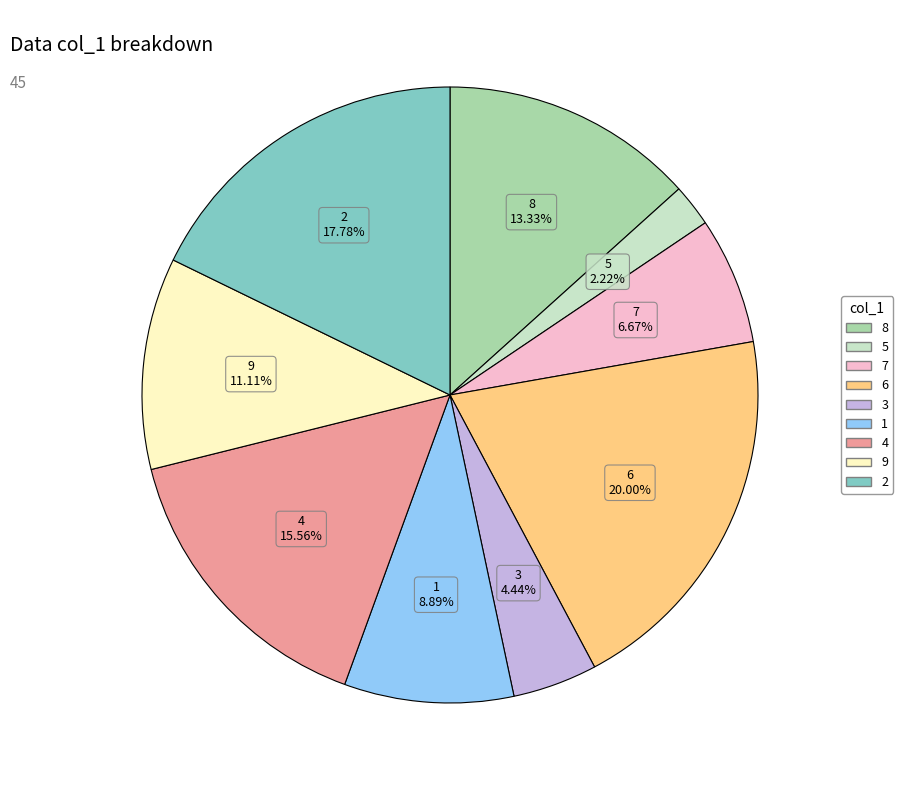

Is it true that 6 is 20% of the pie?

True